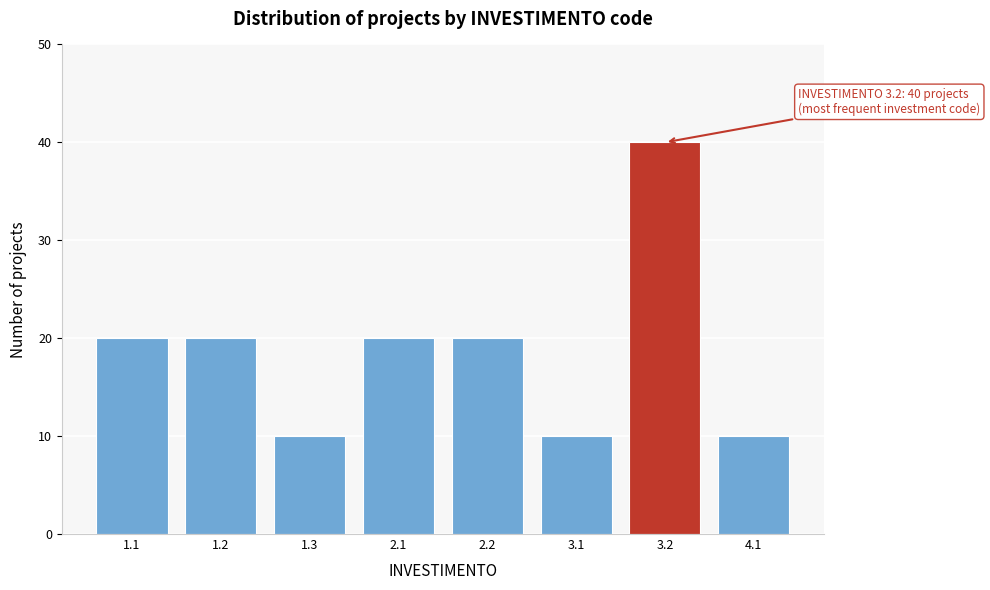

Reading left to right, what are all the values shown in this chart?

1.1=20	1.2=20	1.3=10	2.1=20	2.2=20	3.1=10	3.2=40	4.1=10